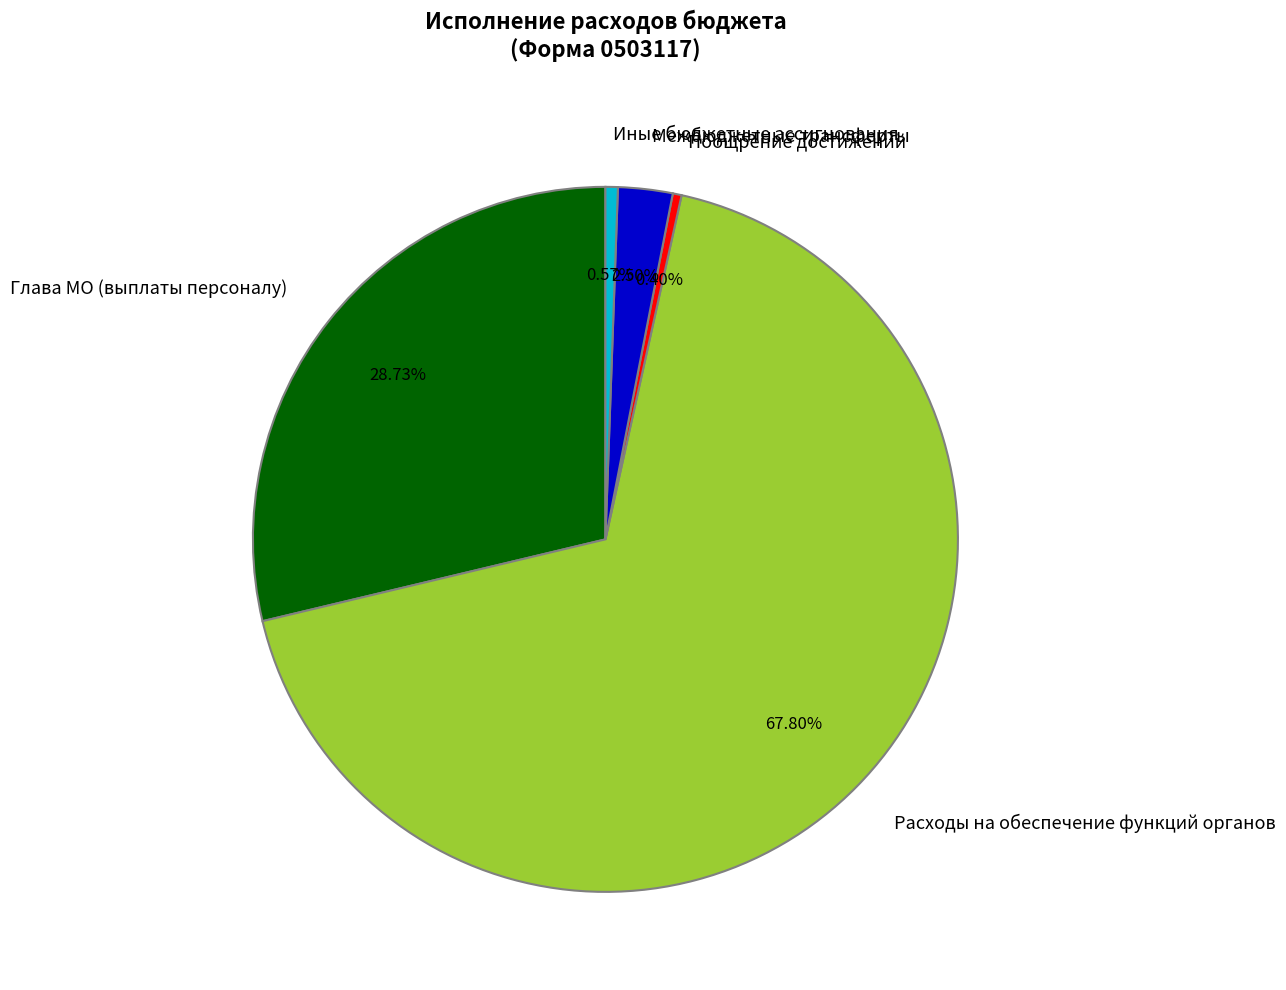

What is the largest slice in the pie chart?

Расходы на обеспечение функций органов